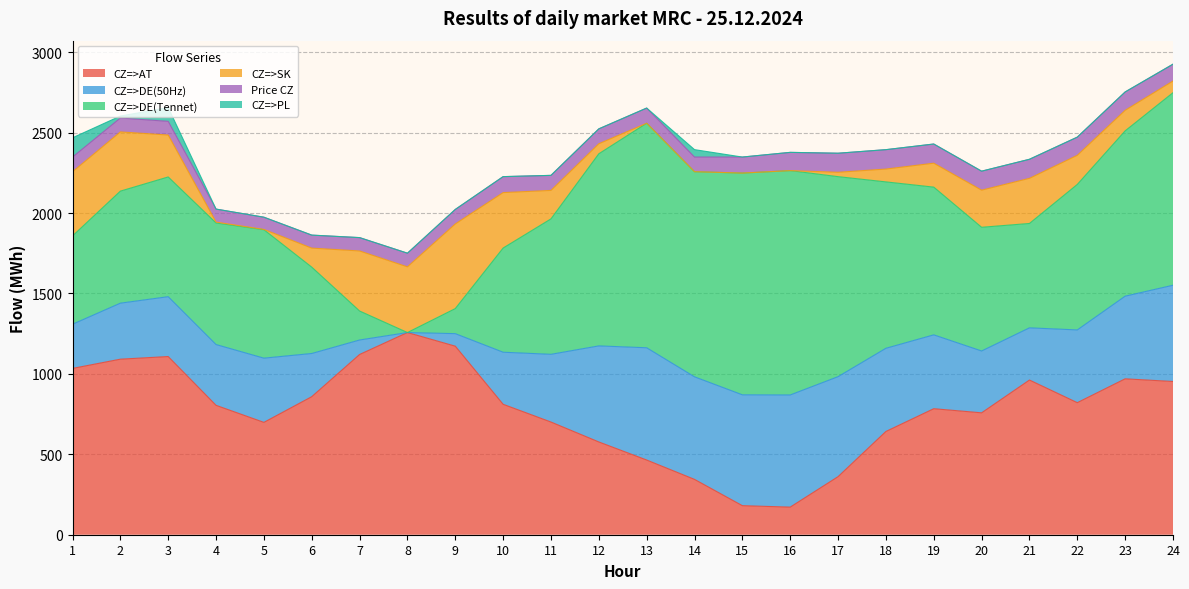

What is the spread (max minus min) of values at 24?

1197.0